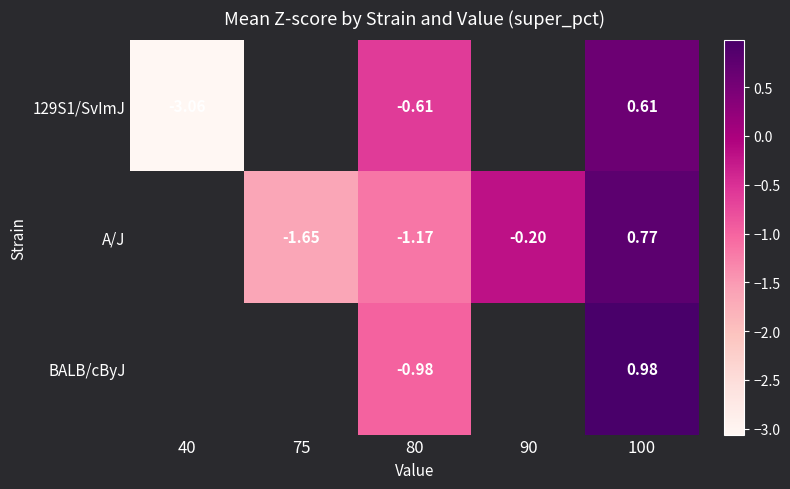

How many distinct data groups are displayed?

3